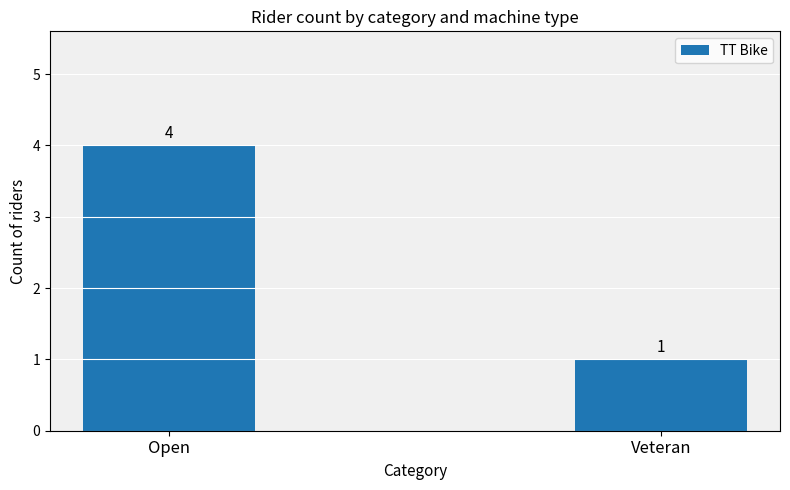

What is the ratio of the value at Open to the value at Veteran?

4.0